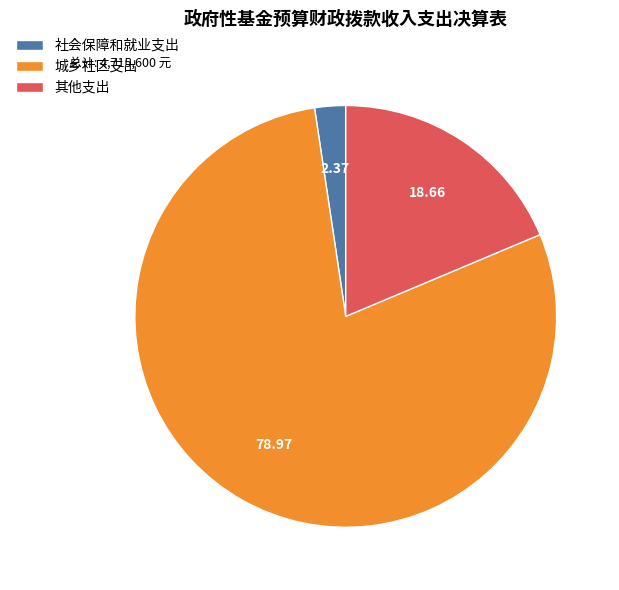

Is it true that 其他支出 is 10% of the pie?

False